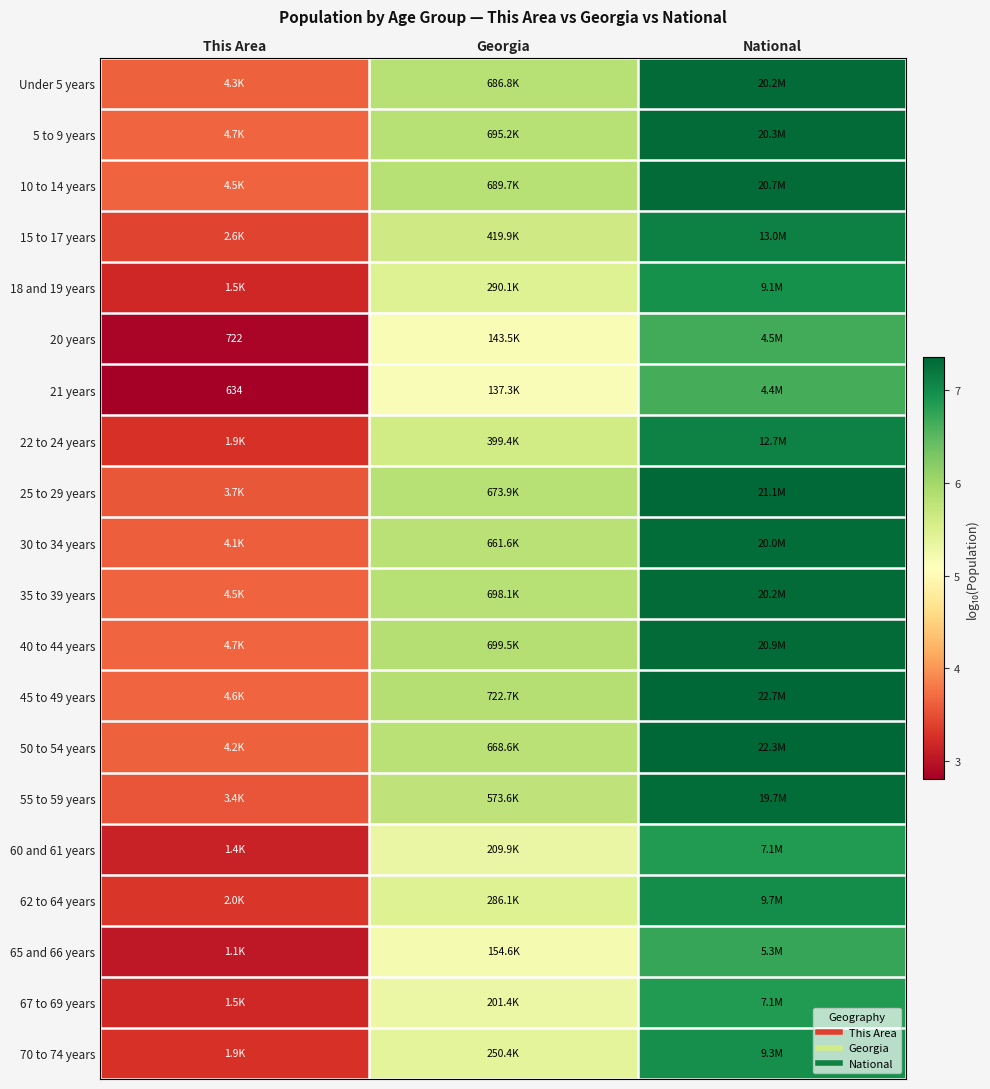

Is the value of 35 to 39 years at National greater than the value of 22 to 24 years at This Area?

Yes